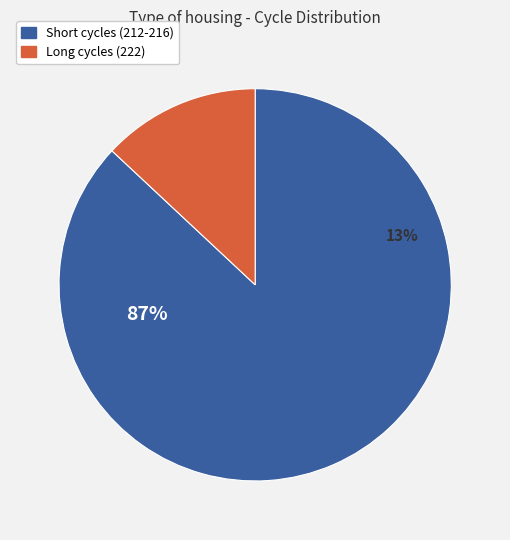

Does 216 represent more than half of the total?

No